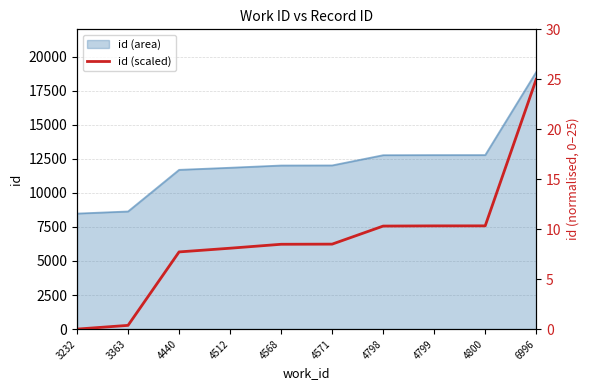

The value at 3232 is 0.0. True or false?

True